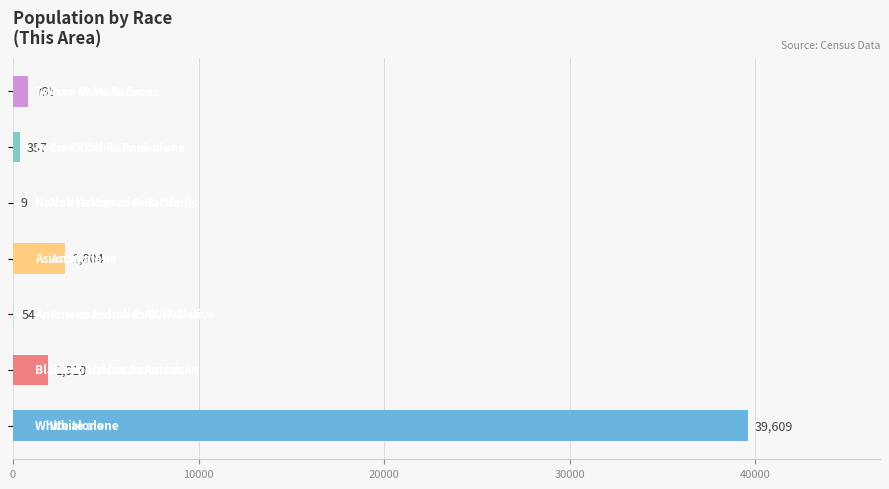

What is the maximum value shown in the chart?

39609